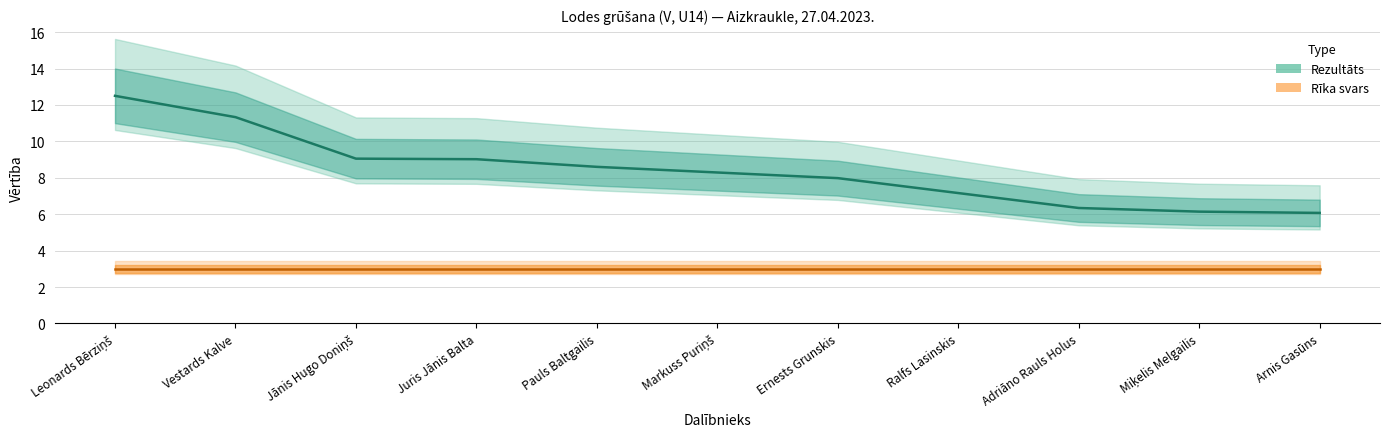

Read the value at Pauls Baltgailis.

8.6